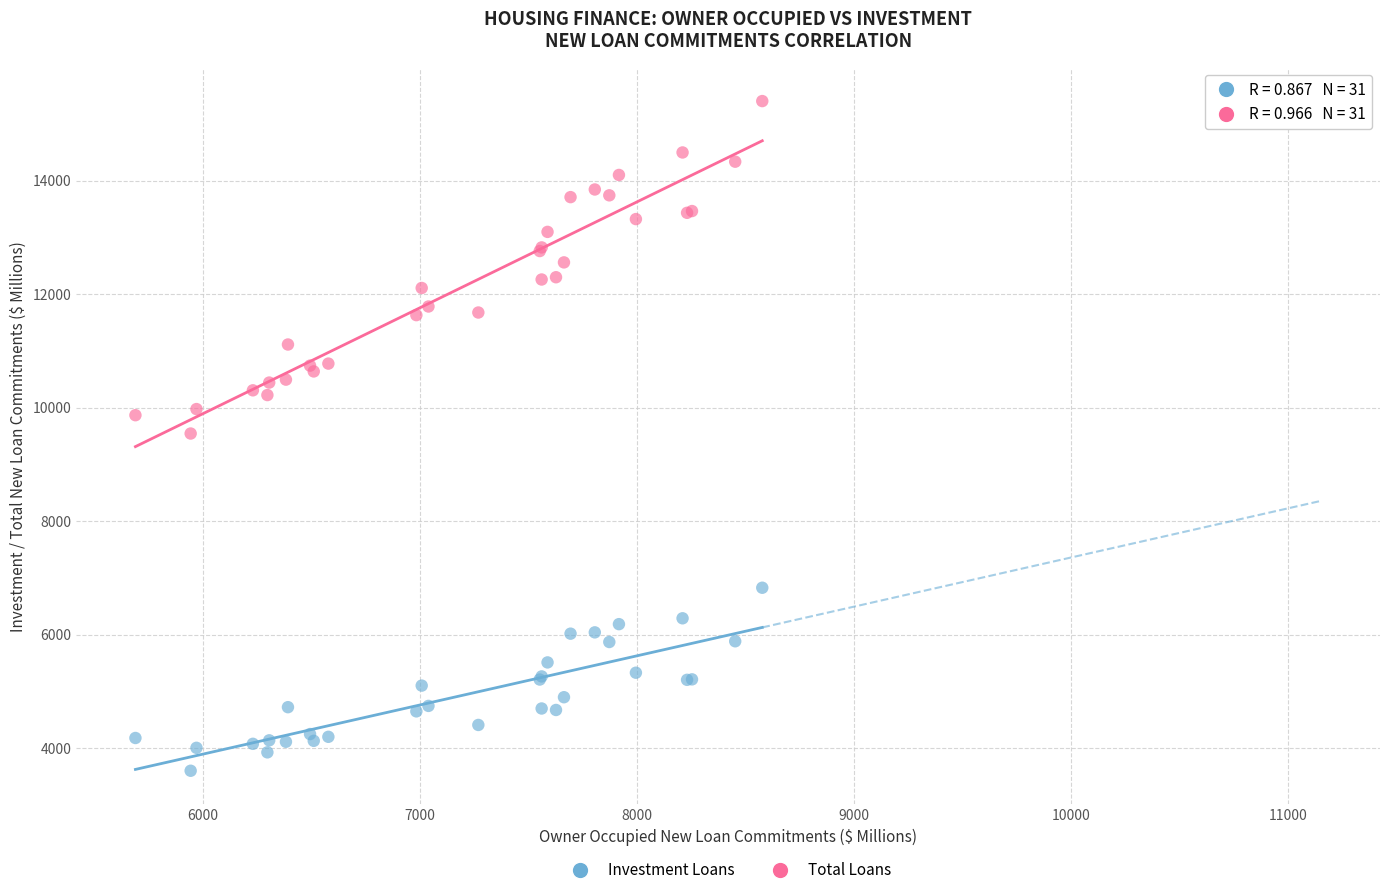

Which series reaches the minimum Y coordinate?

Investment Loans